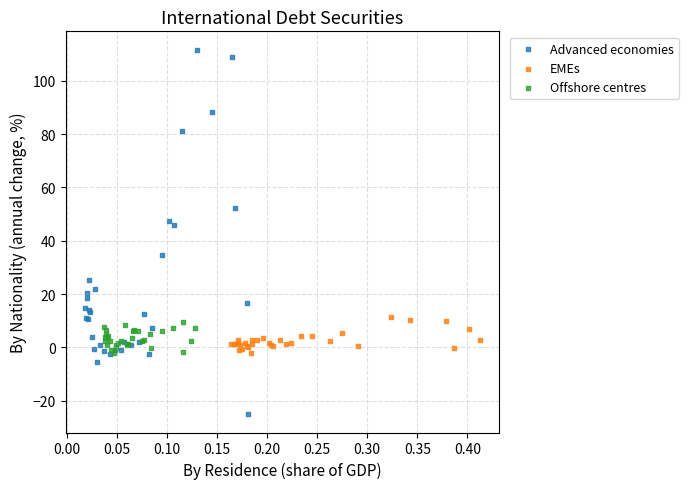

Which series contains the lowest Y value?

Advanced economies